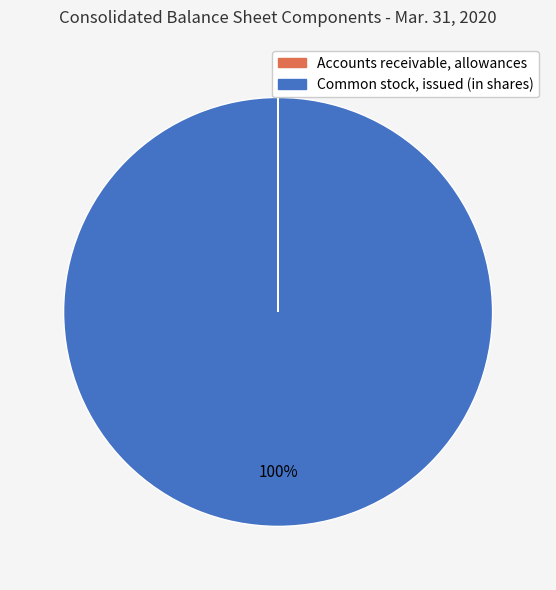

Which slice represents more than half of the pie?

Common stock, issued (in shares)